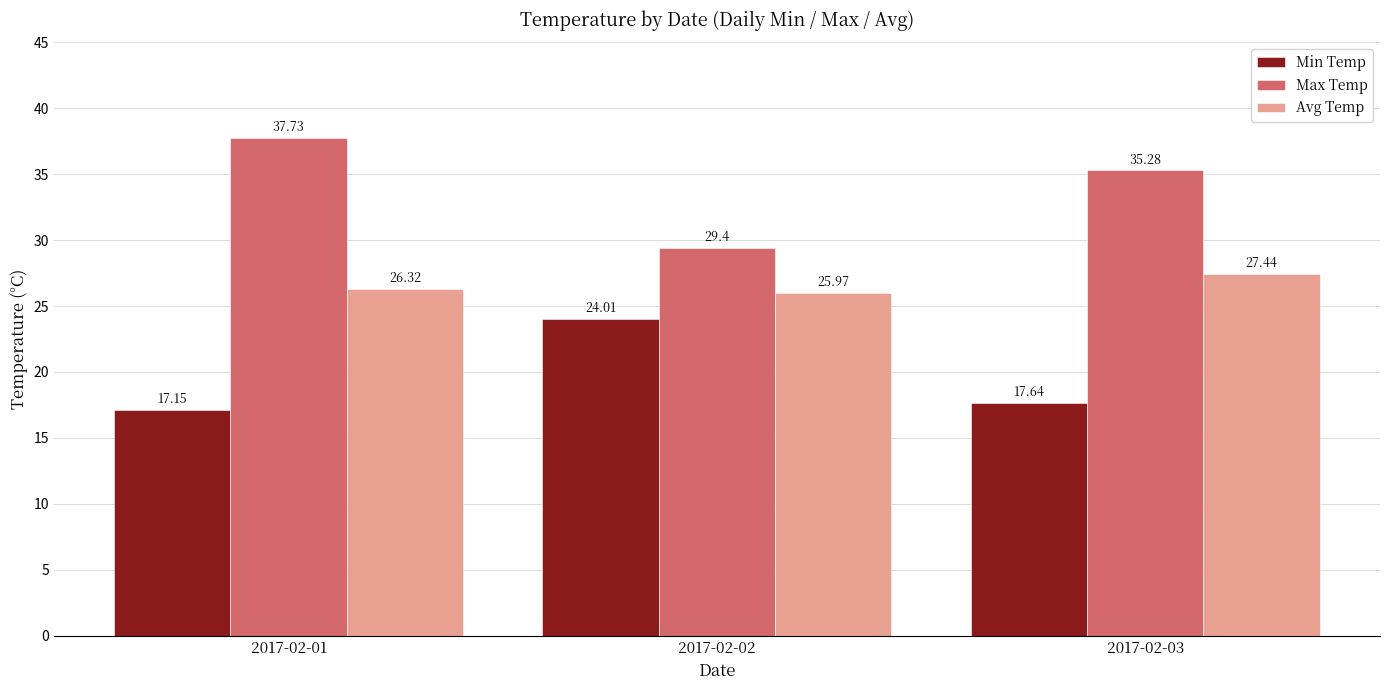

How many Avg Temp values are between 25 and 27?

2